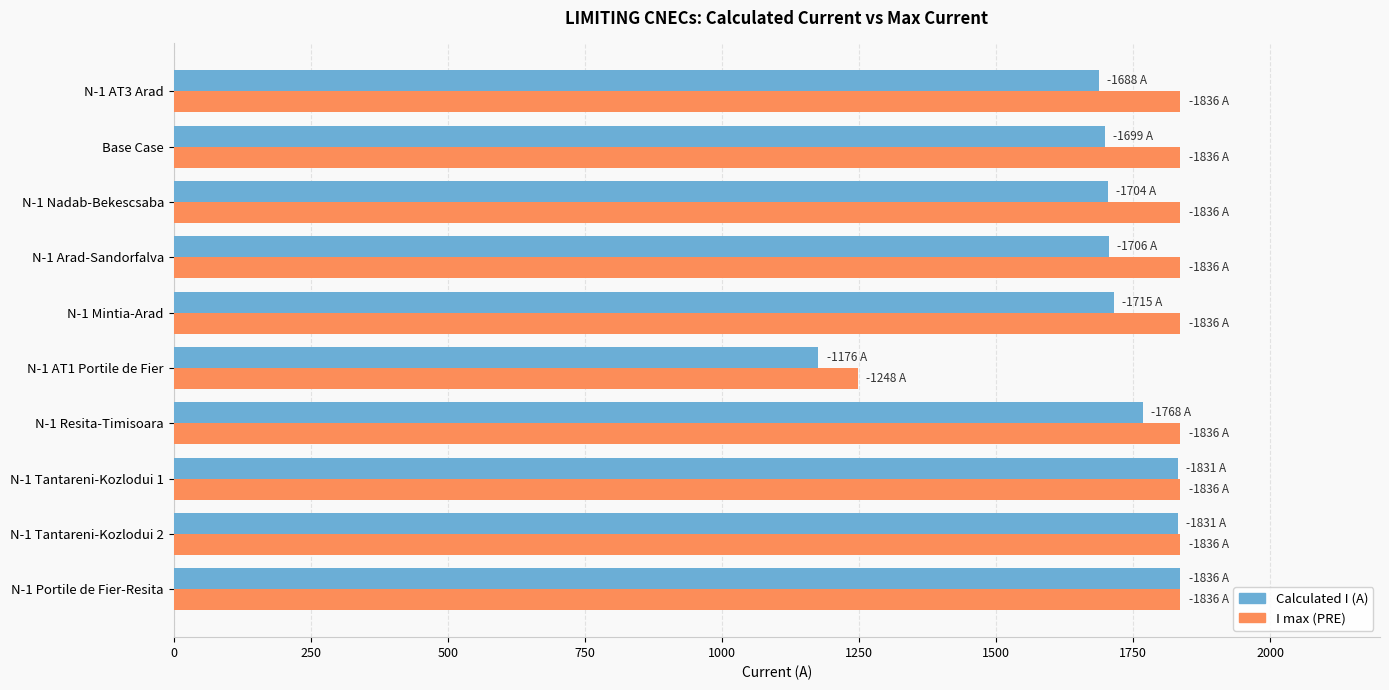

What is the highest value of the Calculated I (A) series?

1836